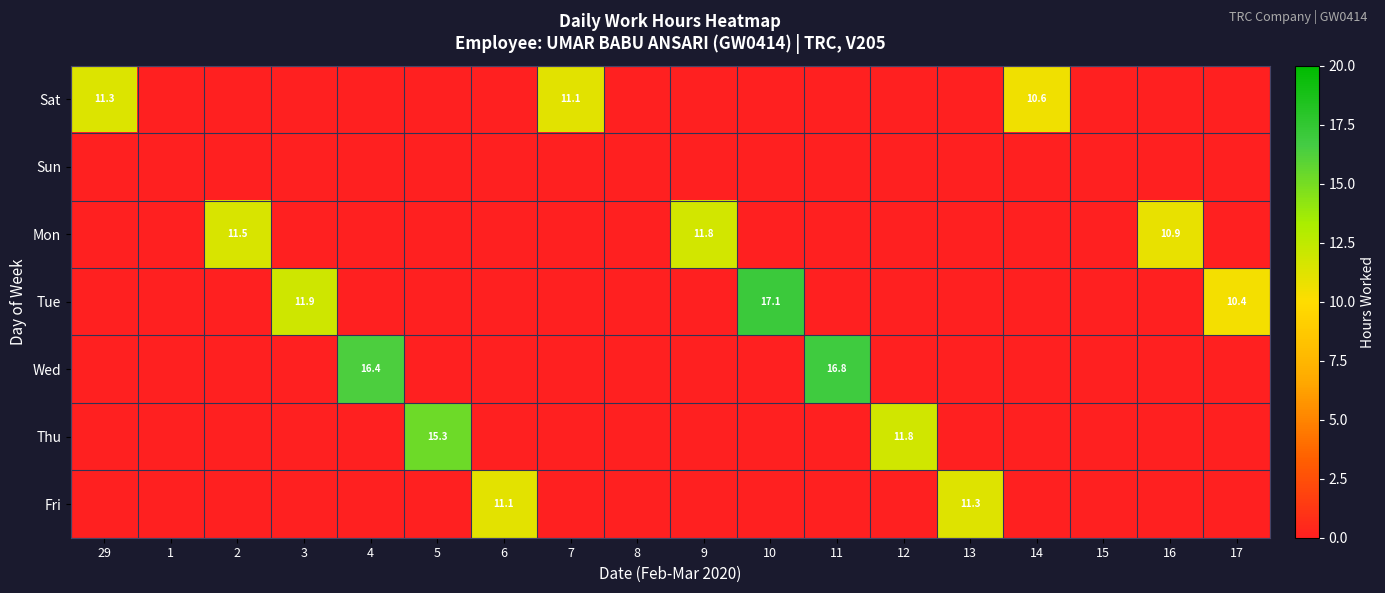

What is the spread (max minus min) of values at 10?

17.1